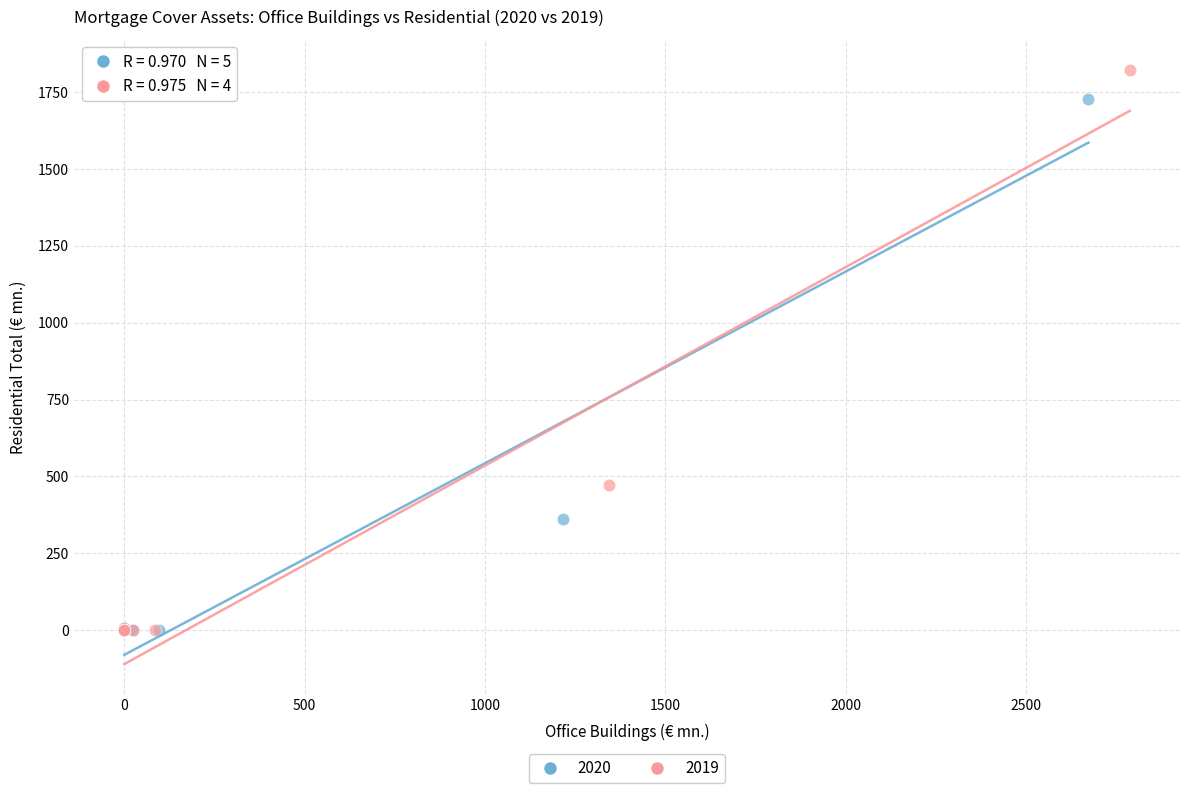

Which series has the widest spread of Y values?

2019